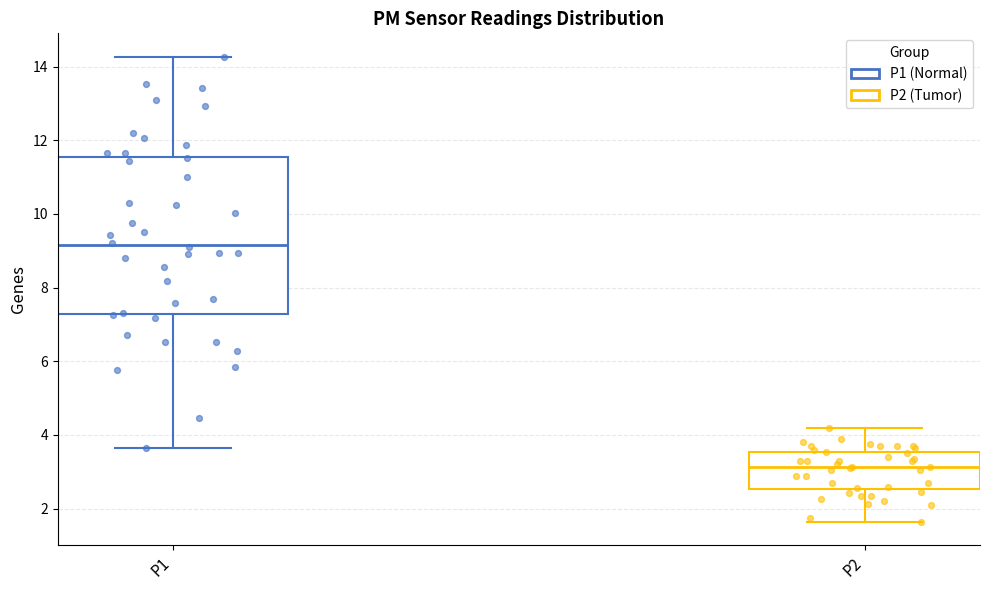

Which box's median line is the highest?

P1